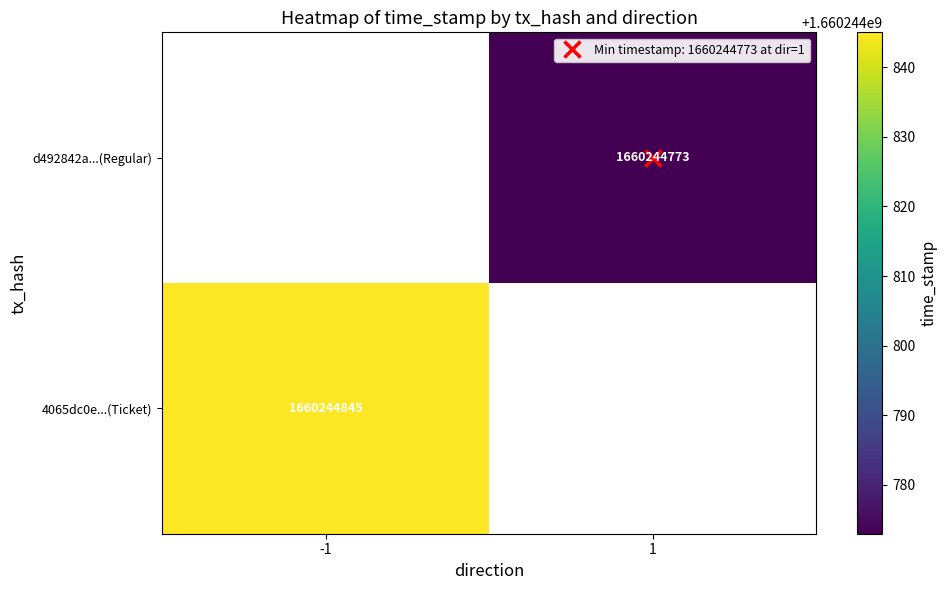

The value of d492842a551a0e68749b88709067571ee954e45 at time_stamp is 2652419263. True or false?

False